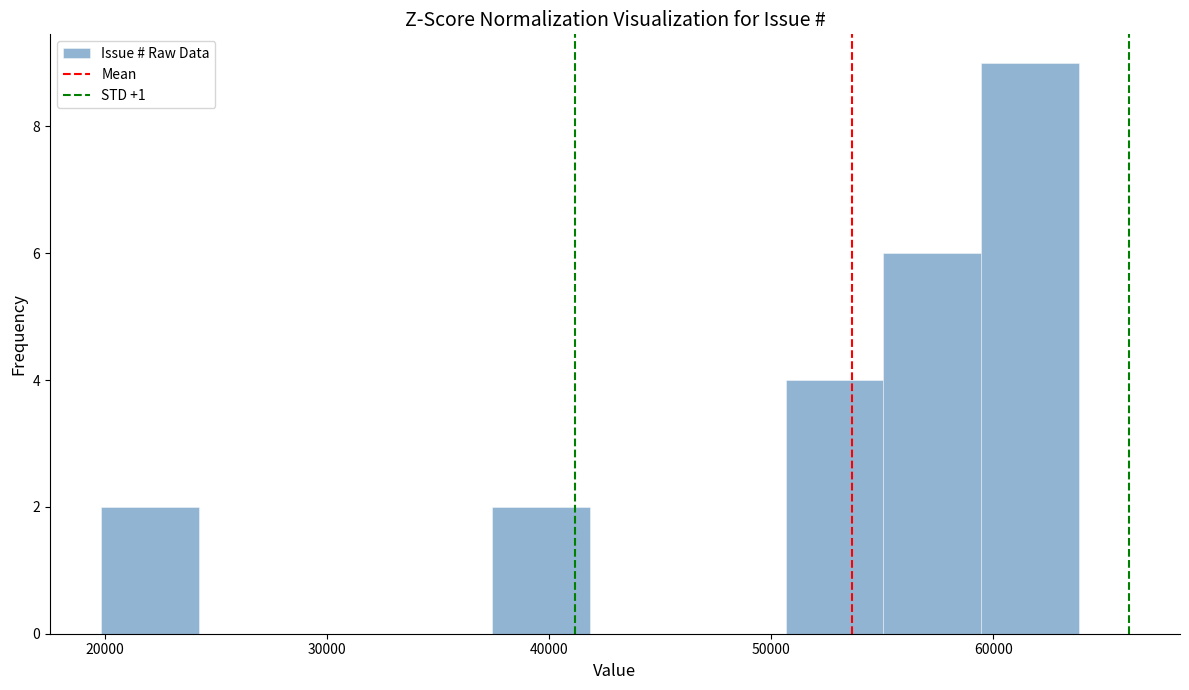

Which range on the x-axis has the tallest bar?

59000 to 64000